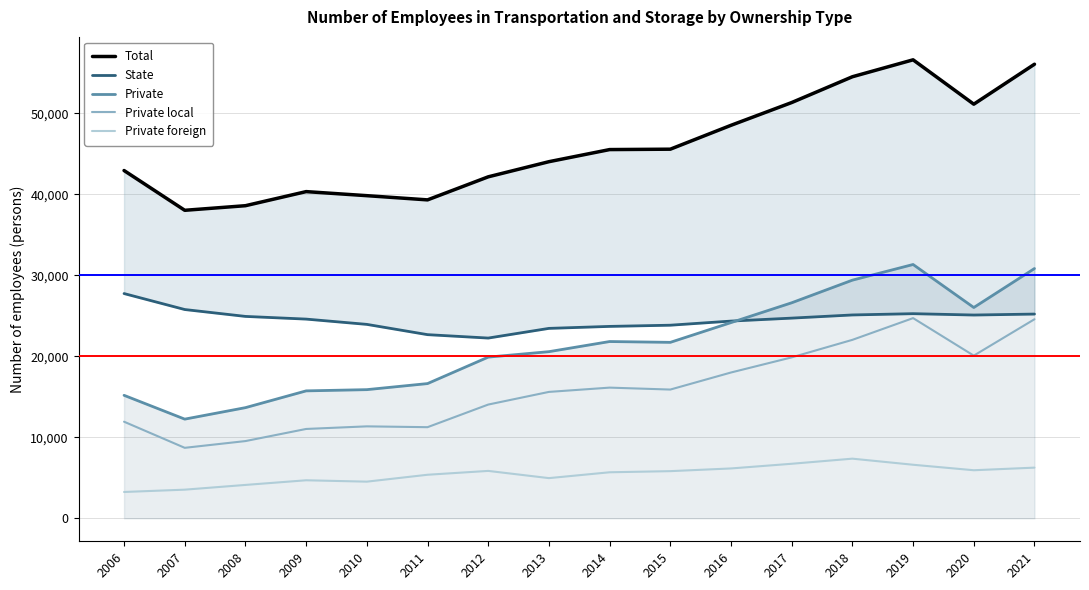

True or false: Private has a value of 19913.0 at 2012.

True